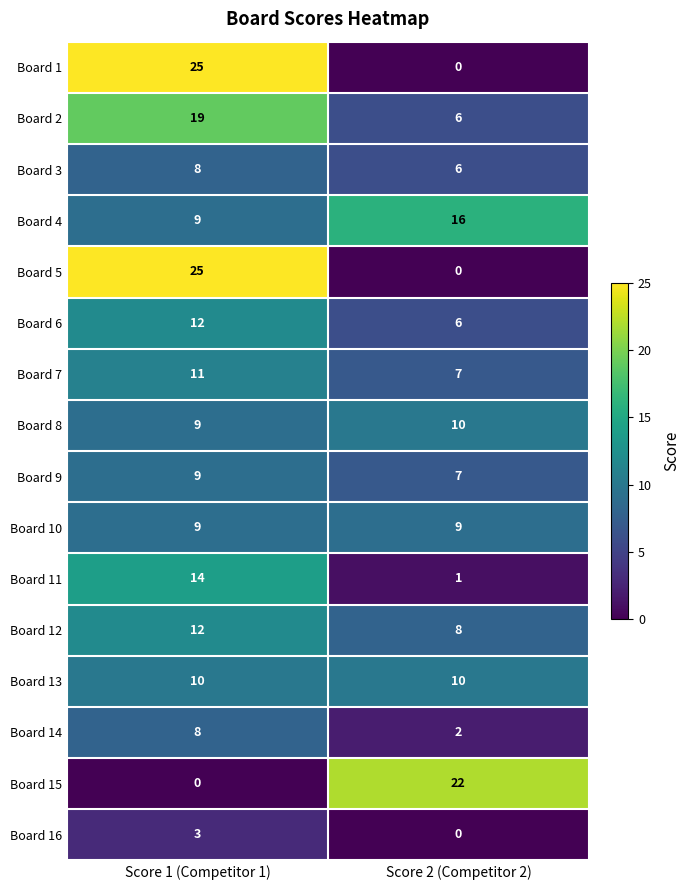

What is the sum of all Board 12 values?

20